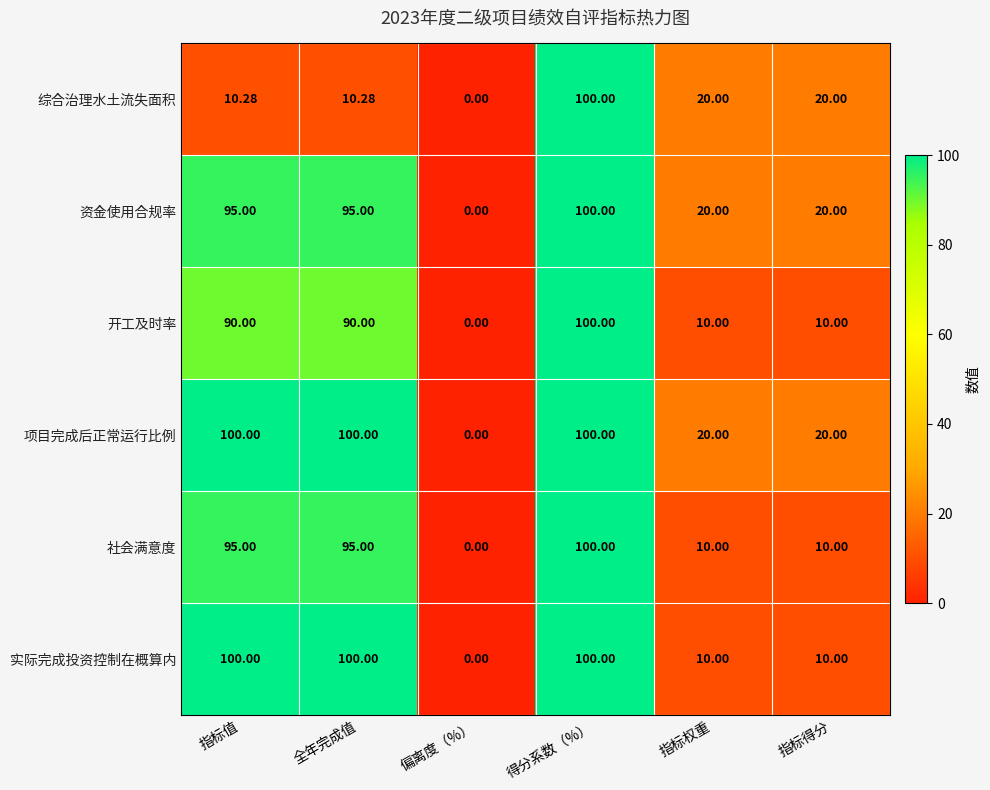

At which label does 项目完成后正常运行比例 reach its minimum?

偏离度（%）